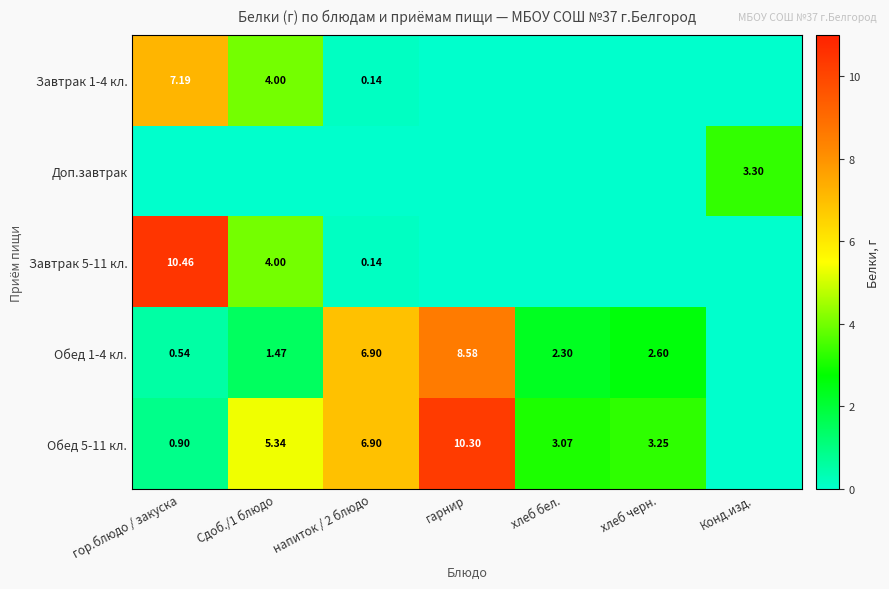

Which label corresponds to the largest value in the chart?

гор.блюдо / закуска